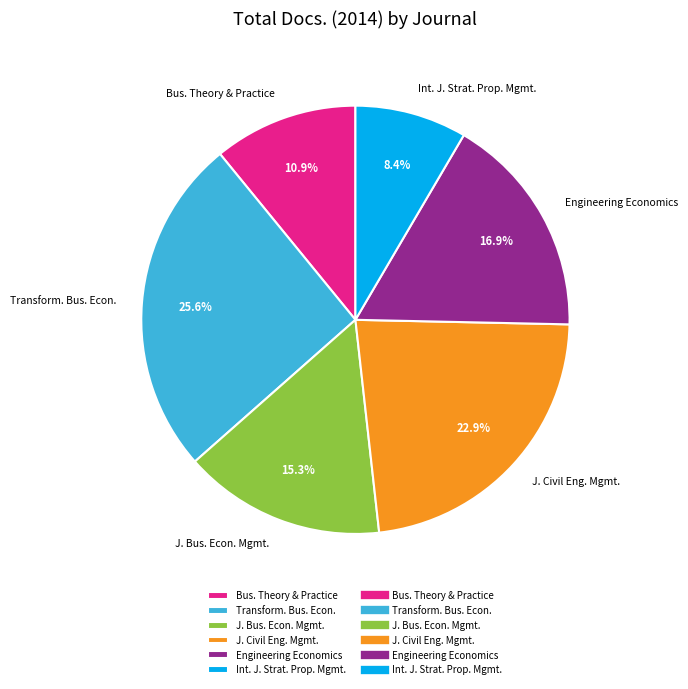

Is there a majority slice in this chart?

No